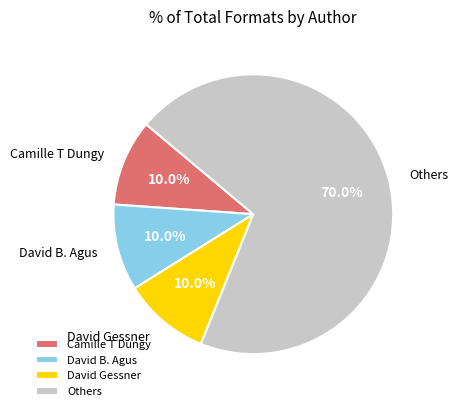

Is there any slice that represents more than half of the pie?

Yes